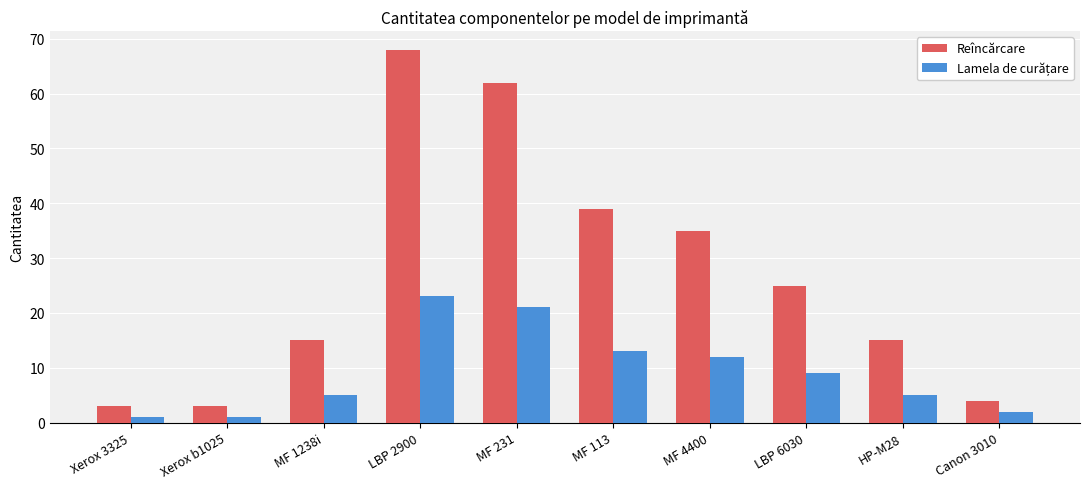

What is the sum of the Reîncărcare values at LBP 6030 and Canon 3010?

29